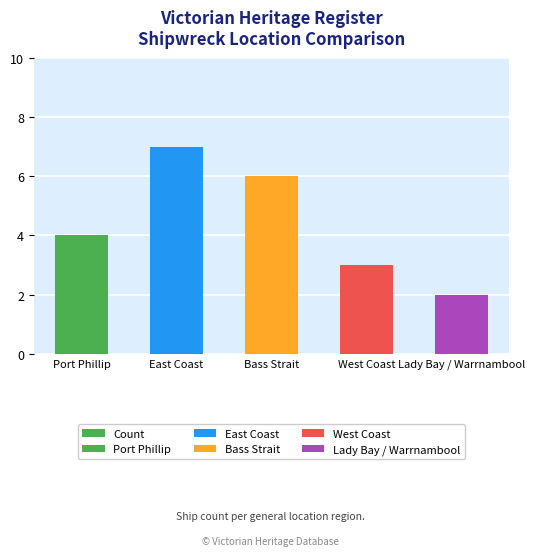

What is the greatest value displayed?

7